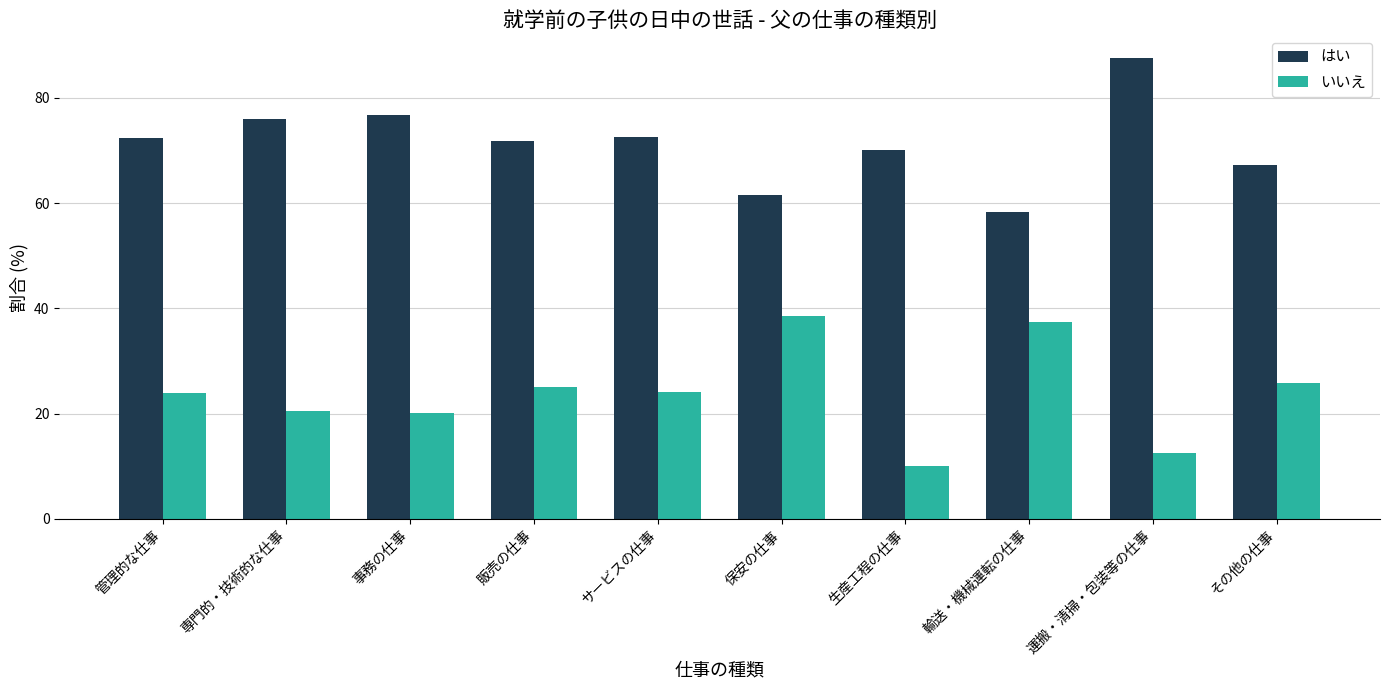

The はい series shows 92.0 at 輸送・機械運転の仕事. True or false?

False